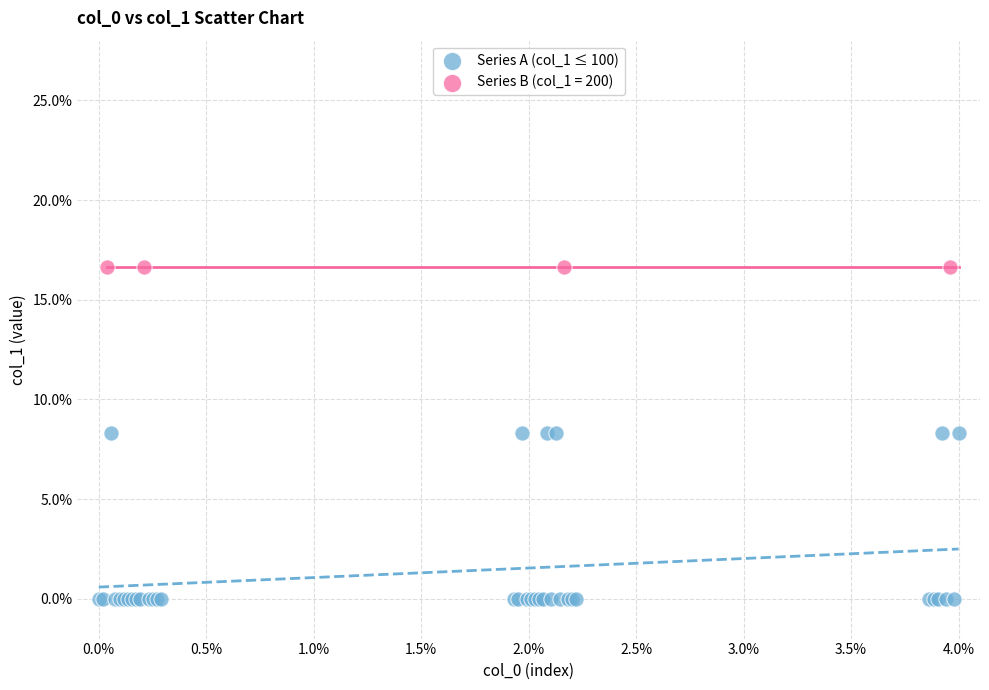

Which series contains the highest Y value?

Series B (col_1 = 200)